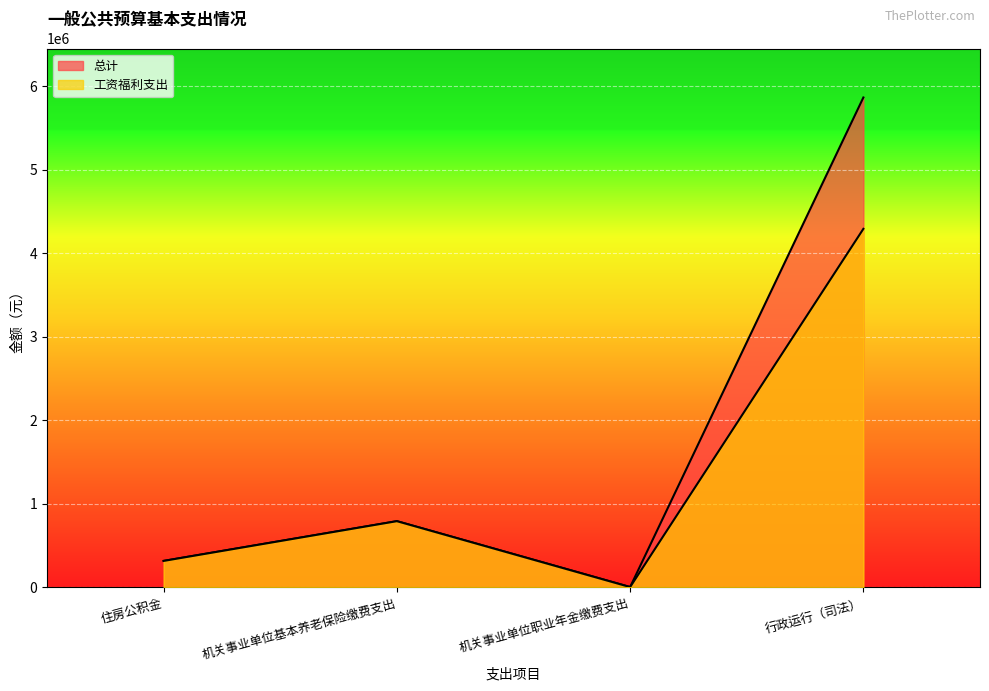

How many lines are shown in the chart?

2